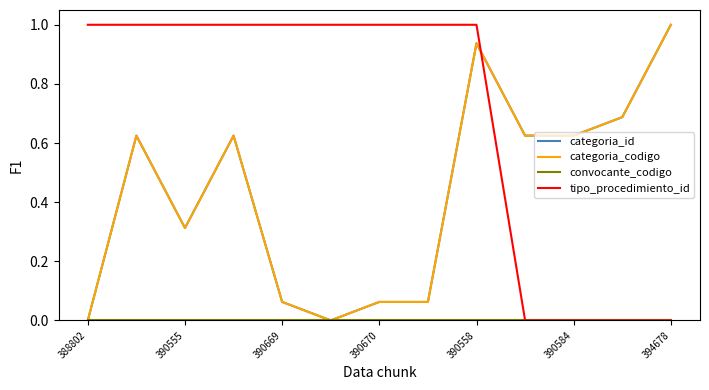

What is the value of the tipo_procedimiento_id point at the 9th from the left?

1.0